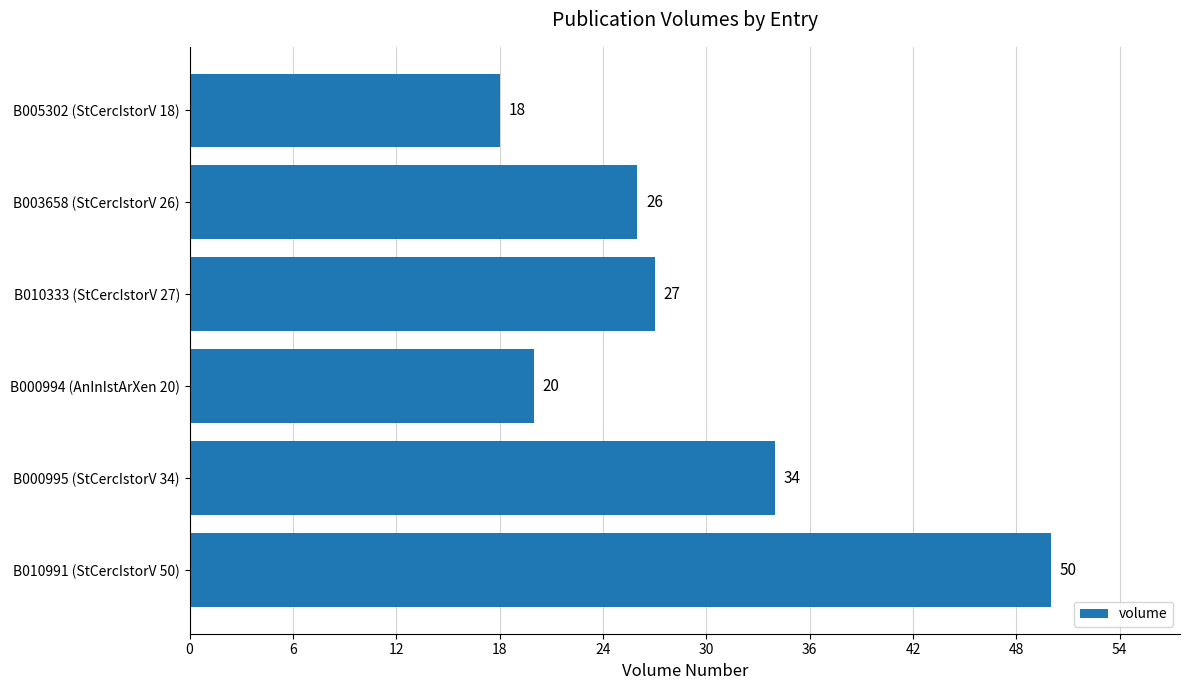

Reading bottom to top, what are all the values shown in this chart?

50	34	20	27	26	18